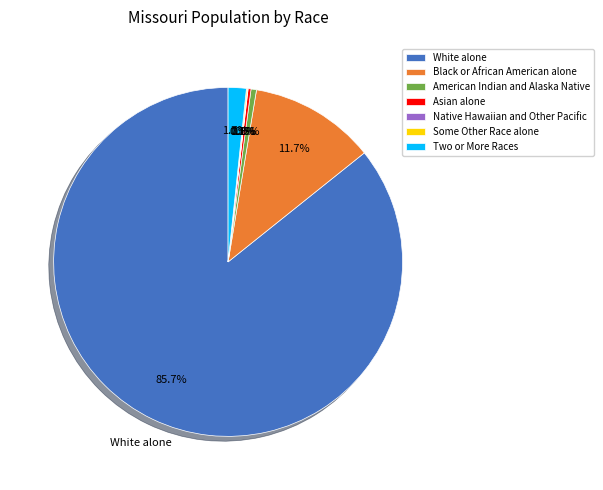

Is it true that White alone is 86% of the pie?

True